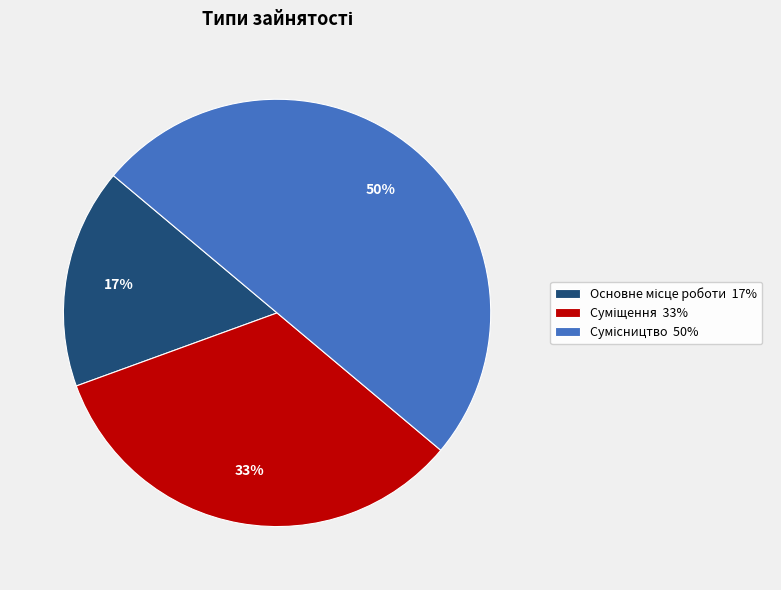

To the nearest percent, what is the difference between the largest and smallest slice percentages?

33%